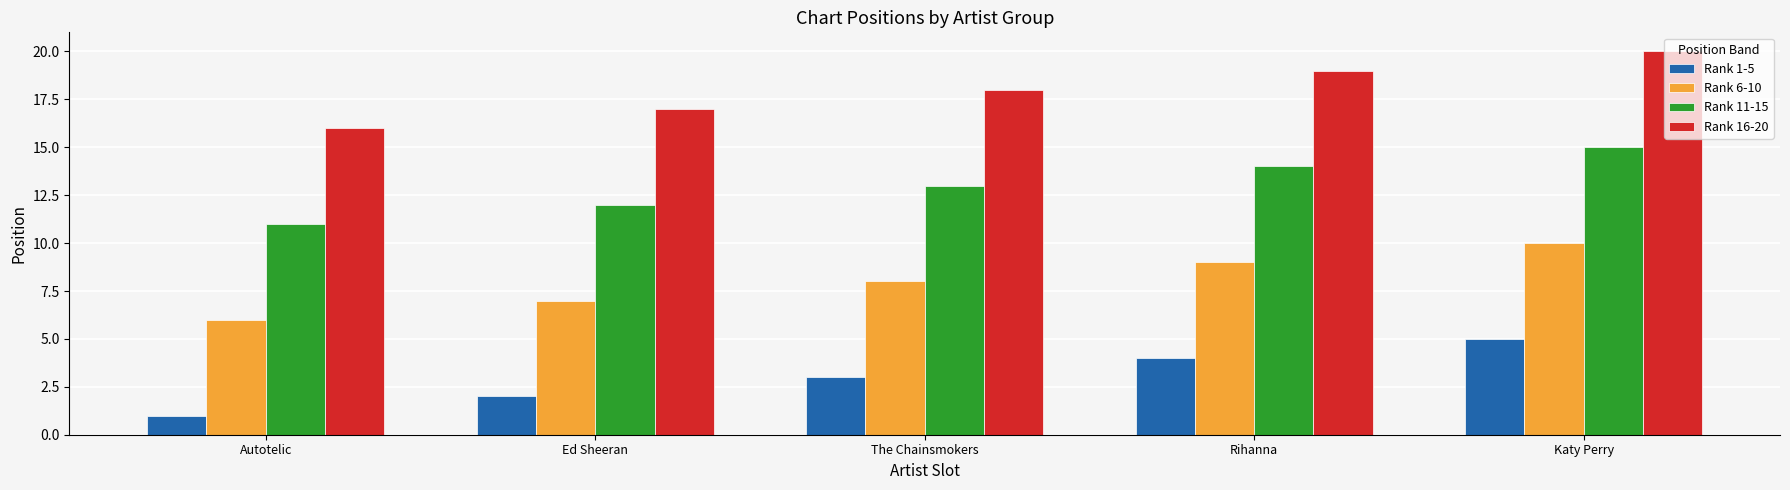

Reading left to right, transcribe all the data shown in this chart.

Rank 1-5: 1	2	3	4	5
Rank 6-10: 6	7	8	9	10
Rank 11-15: 11	12	13	14	15
Rank 16-20: 16	17	18	19	20